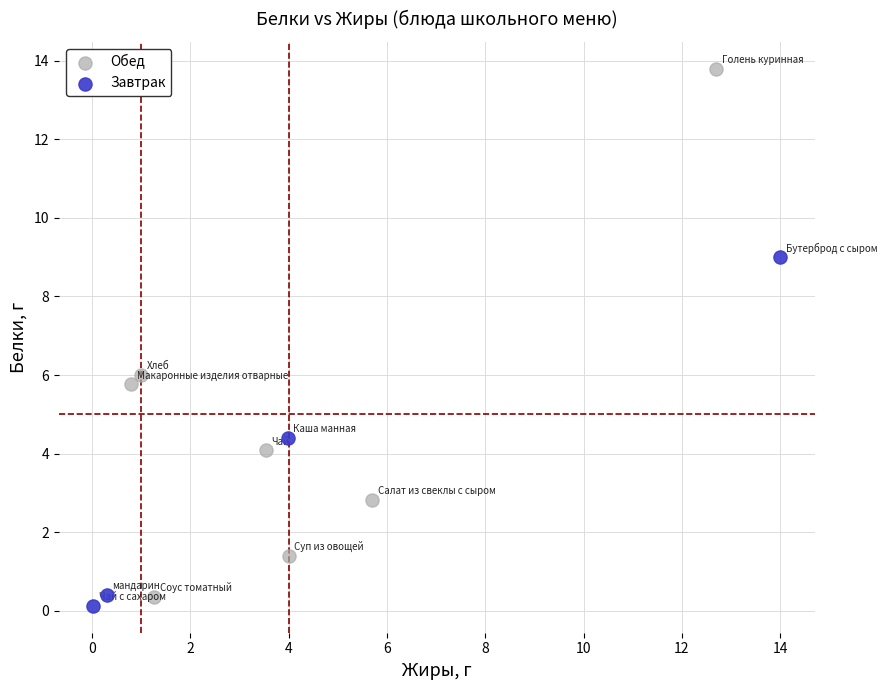

Which series has the widest spread of Y values?

Обед